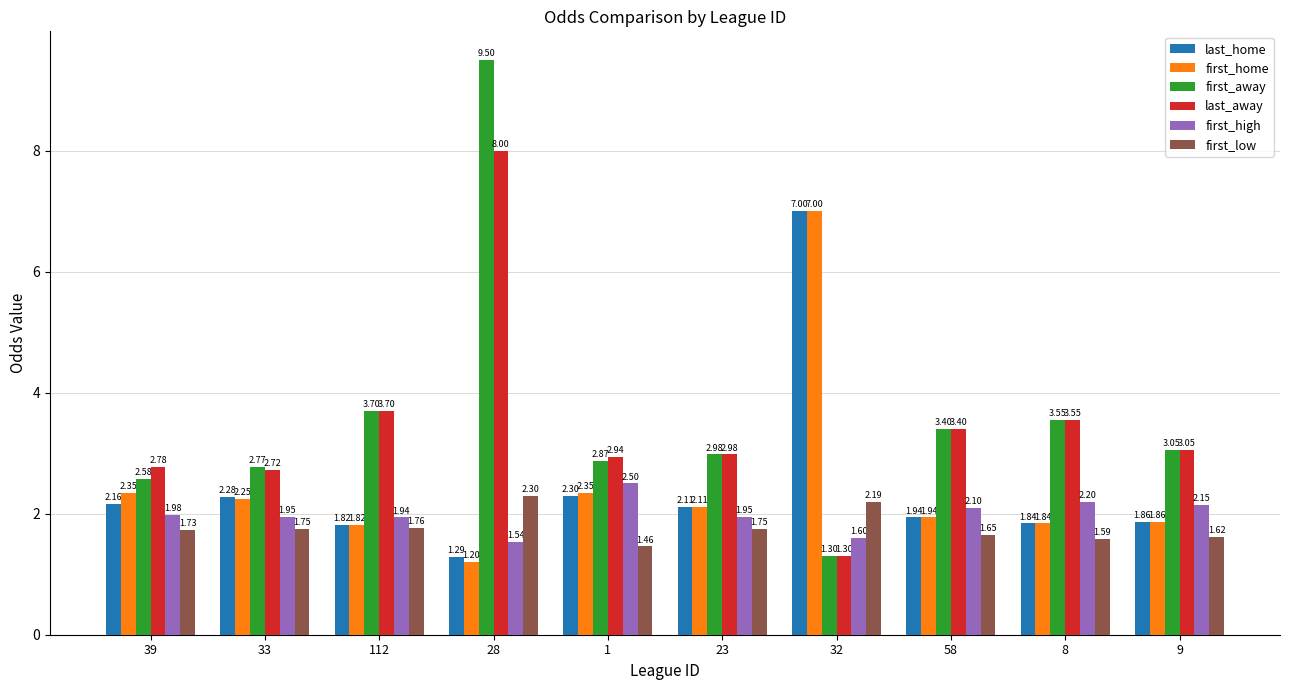

What is the spread (max minus min) of values at 33?

1.0